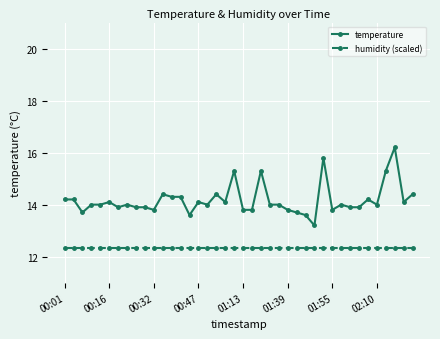

Rank the series by their average value, from lowest to highest.

humidity (scaled), temperature